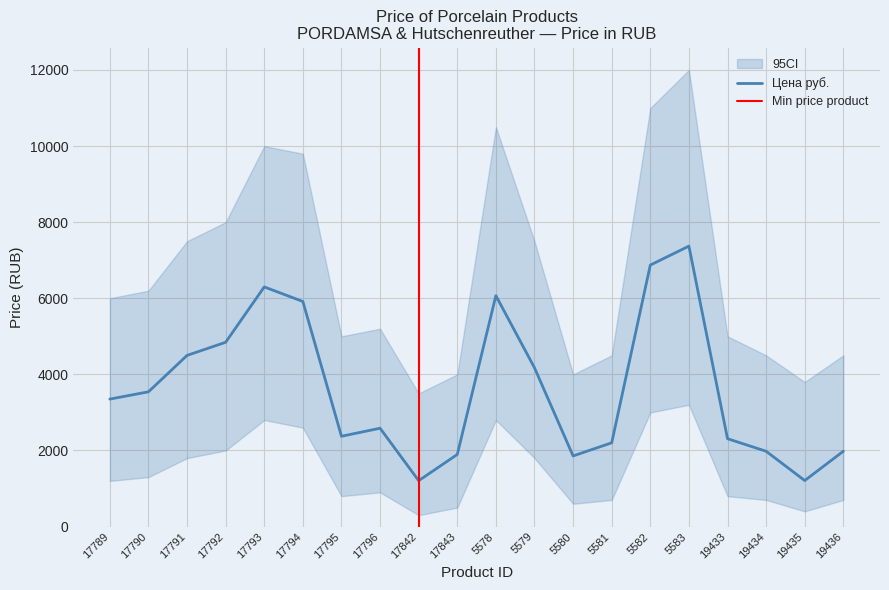

The value at 5578 is 10588. True or false?

False